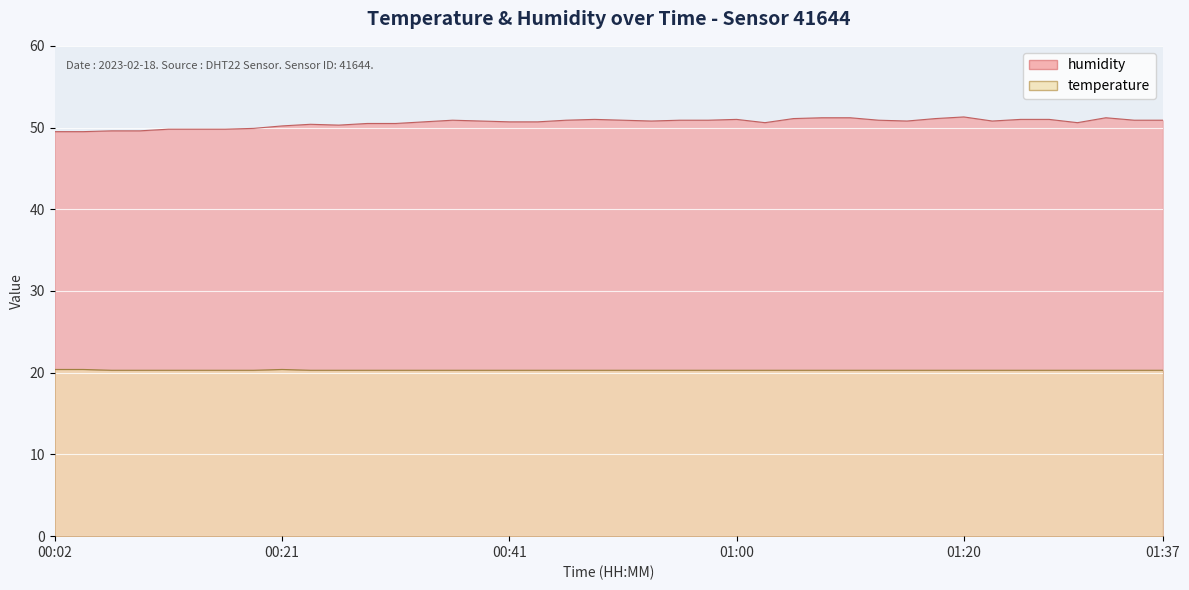

Rank the categories by temperature value from highest to lowest.

00:02, 00:04, 00:21, 00:07, 00:09, 00:12, 00:14, 00:16, 00:19, 00:24, 00:26, 00:29, 00:31, 00:34, 00:36, 00:38, 00:41, 00:43, 00:46, 00:48, 00:51, 00:53, 00:56, 00:58, 01:00, 01:03, 01:05, 01:08, 01:10, 01:13, 01:15, 01:18, 01:20, 01:22, 01:25, 01:27, 01:30, 01:32, 01:35, 01:37